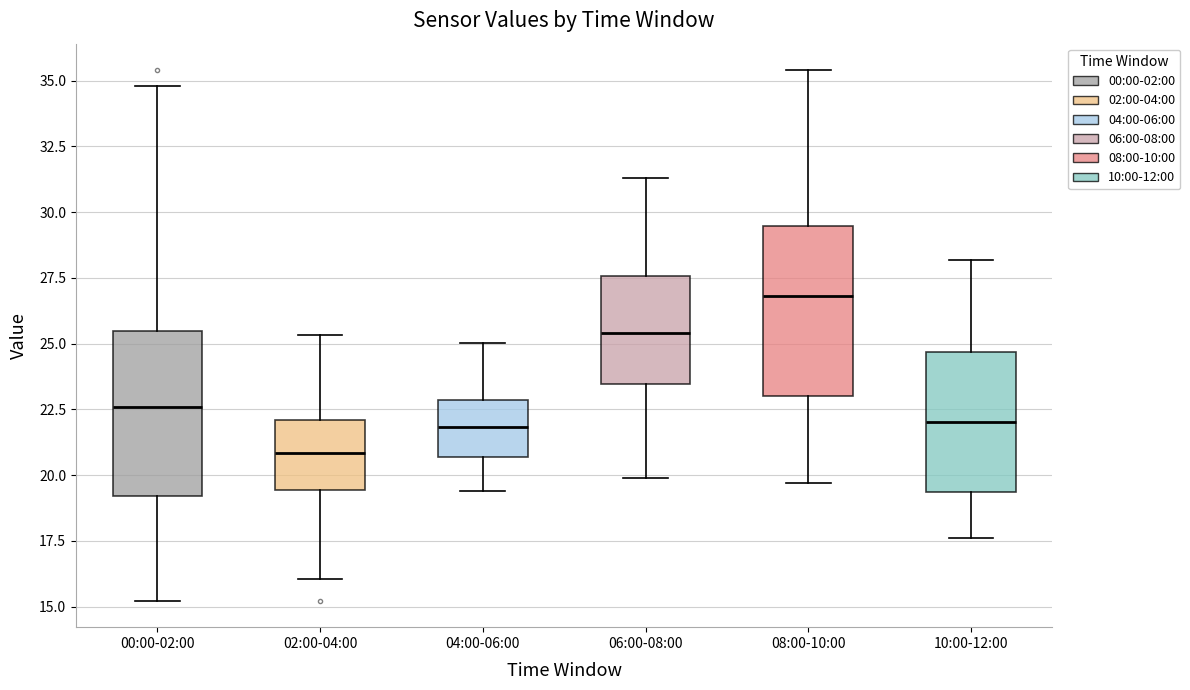

Which box's median line is the lowest?

02:00-04:00